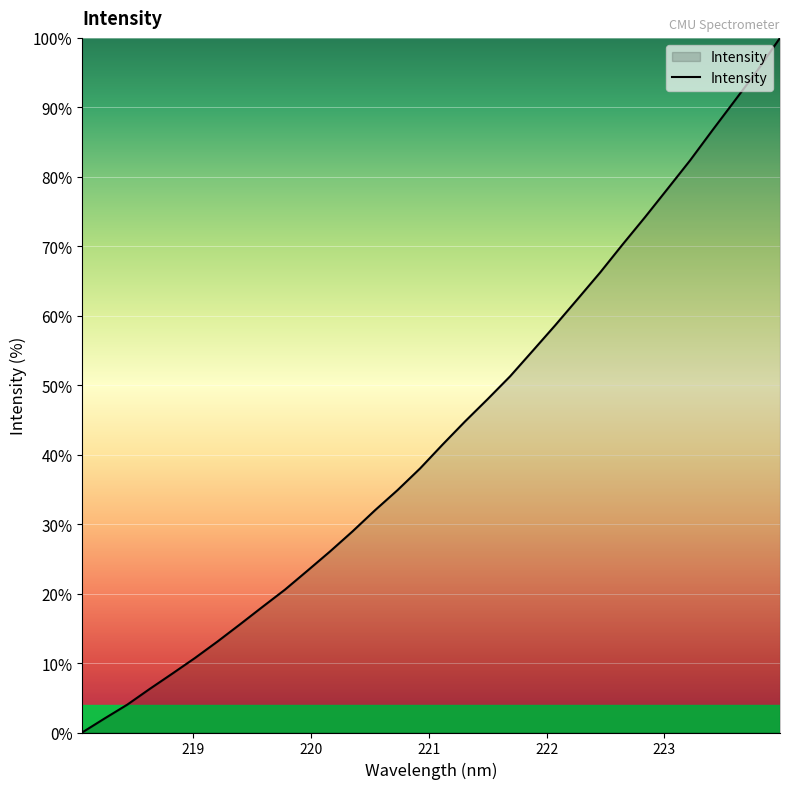

What is the greatest value displayed?

100.0